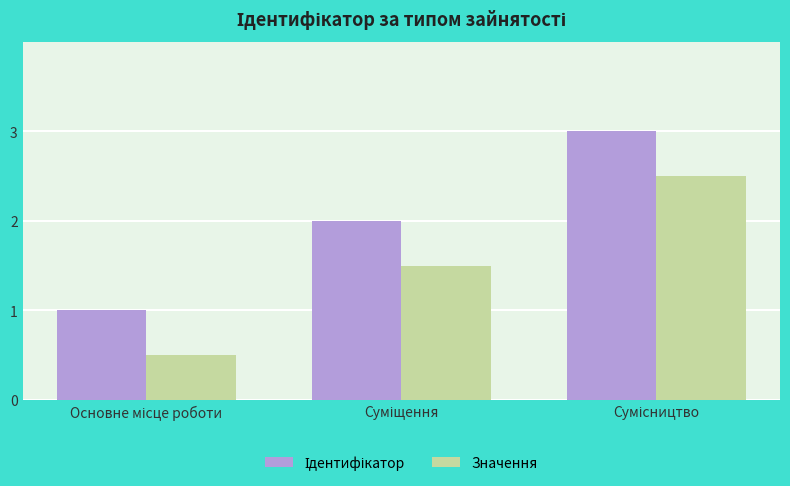

At how many categories does at least one series exceed 0?

3